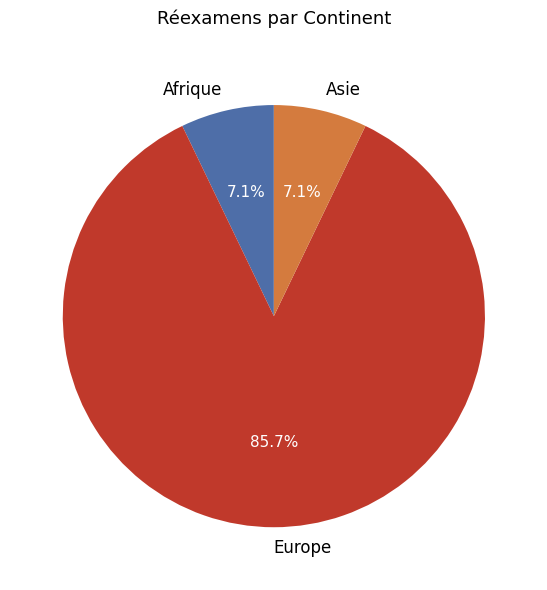

Is there any slice that represents more than half of the pie?

Yes